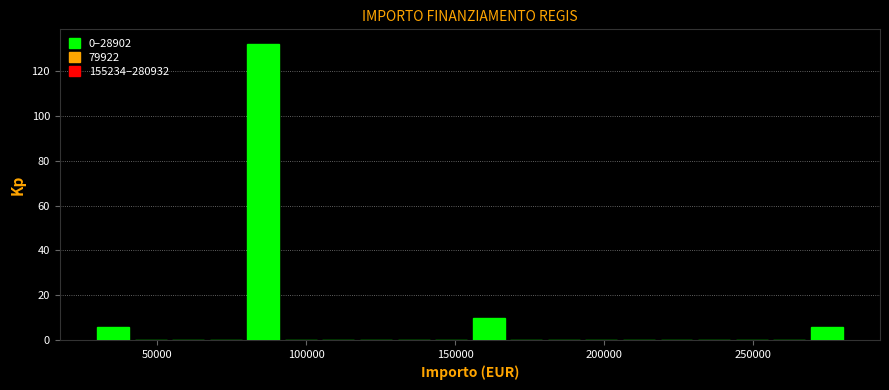

Around what value on the x-axis is the tallest bar? Give the approximate position of its centre, as read against the axis.

85000